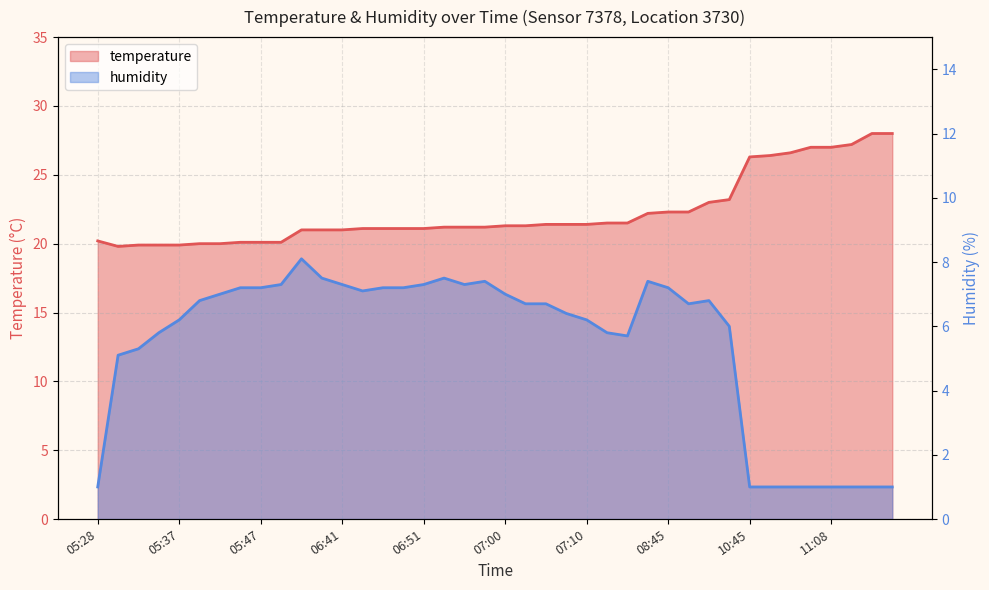

At which category does the chart reach its peak across all series?

11:31